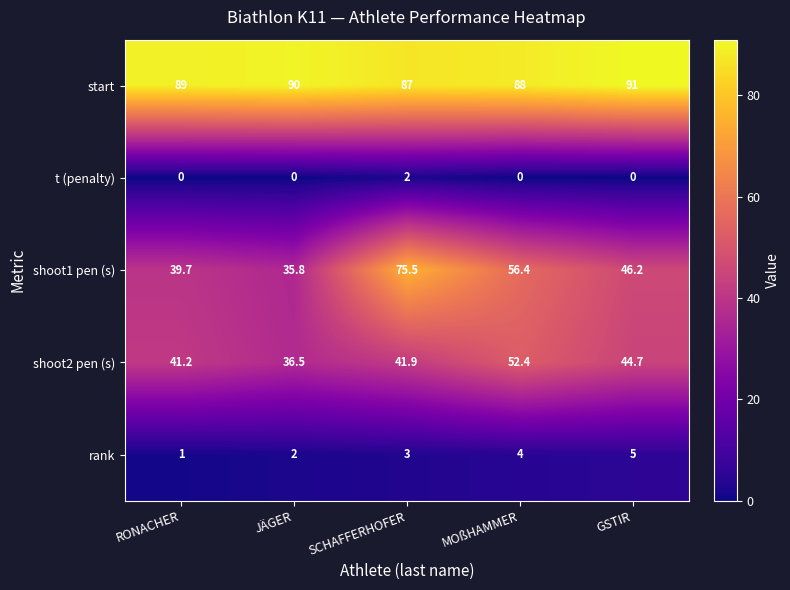

Reading right to left, list all the values displayed in this chart.

start: GSTIR=91.0	MOßHAMMER=88.0	SCHAFFERHOFER=87.0	JÄGER=90.0	RONACHER=89.0
t (penalty): GSTIR=0.0	MOßHAMMER=0.0	SCHAFFERHOFER=2.0	JÄGER=0.0	RONACHER=0.0
shoot1 pen (s): GSTIR=46.2	MOßHAMMER=56.4	SCHAFFERHOFER=75.5	JÄGER=35.8	RONACHER=39.7
shoot2 pen (s): GSTIR=44.7	MOßHAMMER=52.4	SCHAFFERHOFER=41.9	JÄGER=36.5	RONACHER=41.2
rank: GSTIR=5.0	MOßHAMMER=4.0	SCHAFFERHOFER=3.0	JÄGER=2.0	RONACHER=1.0